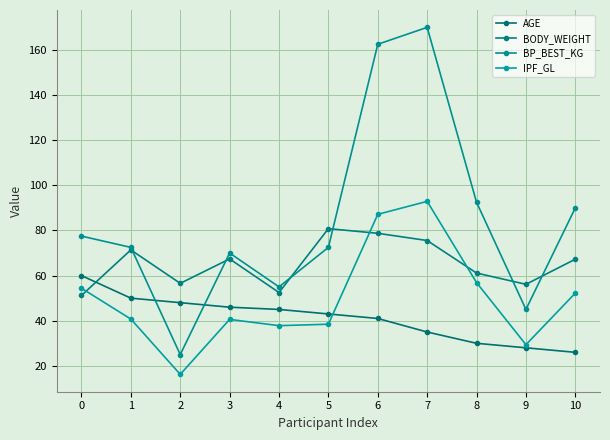

What is the value of the IPF_GL point at the 2nd from the left?

40.7